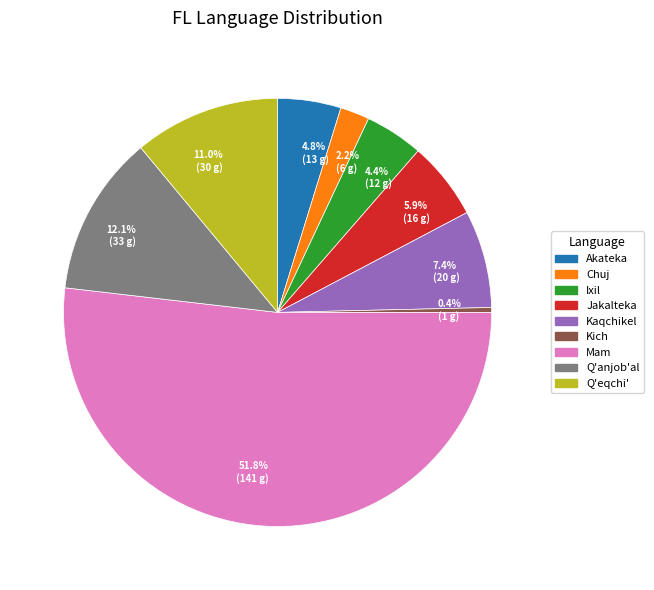

What percentage is NOT represented by 12.1% (33 g)?

87.9%